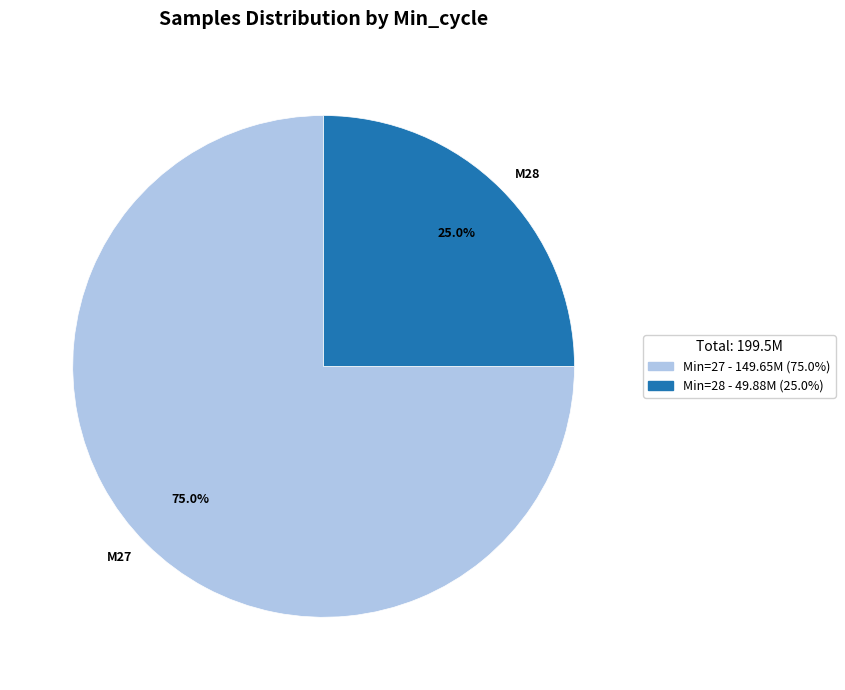

Does any single category account for the majority?

Yes